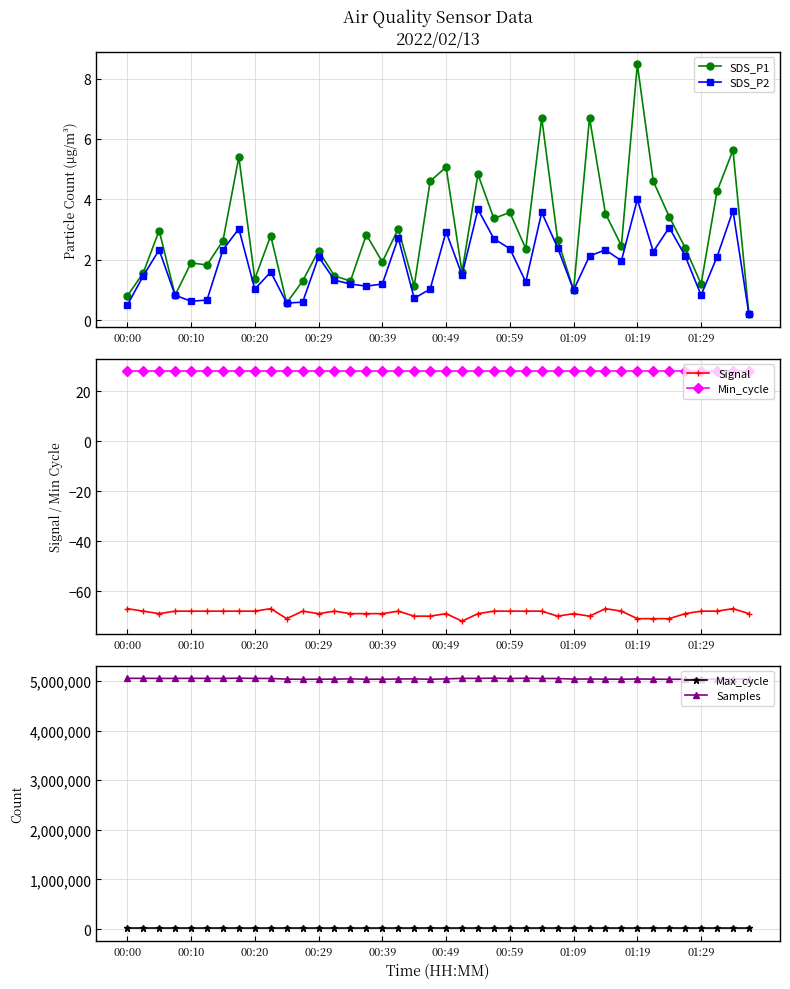

At which label does SDS_P1 reach its peak?

01:19